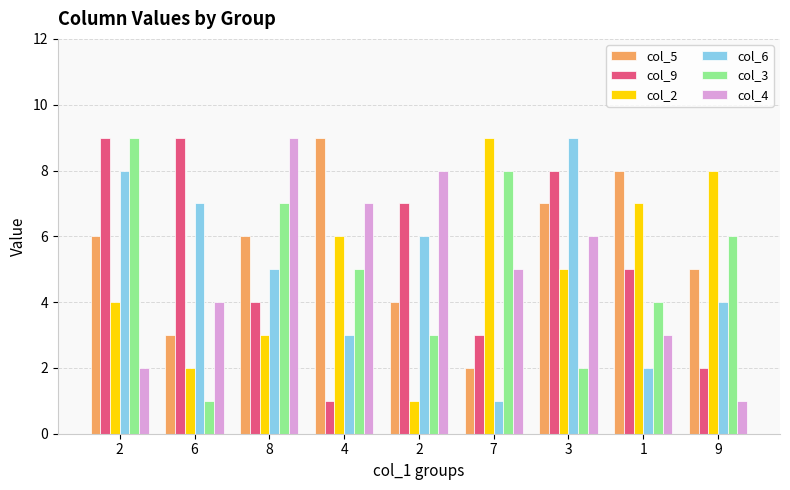

How many series are shown in this chart?

6